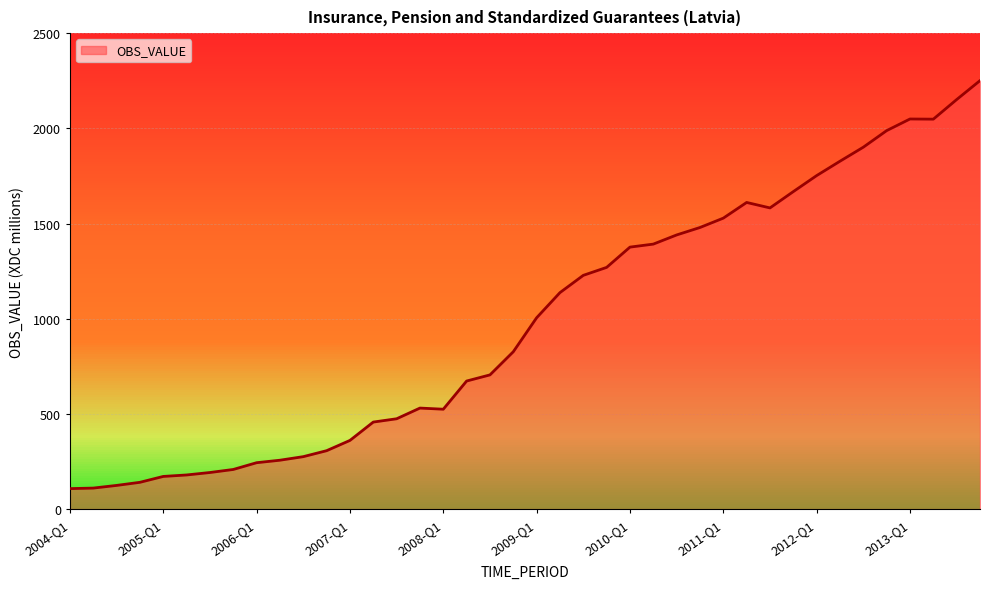

What is the minimum value shown in the chart?

107.6